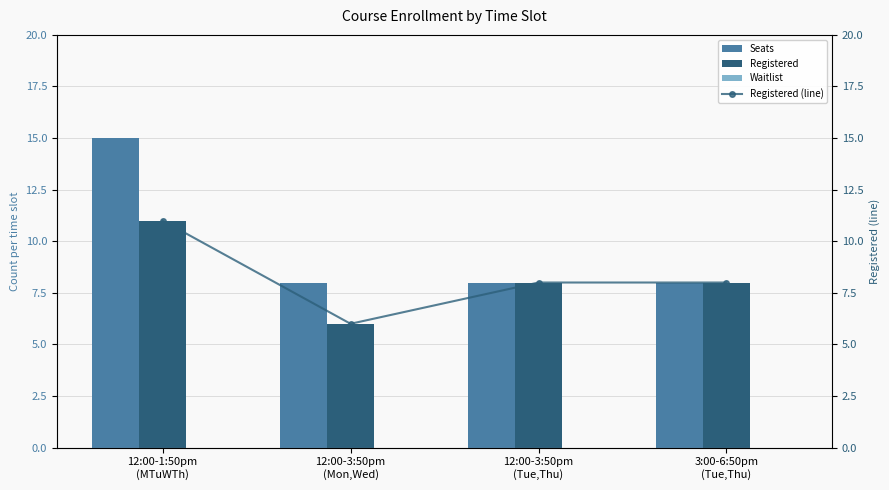

Is the value of Registered (line) at 12:00-3:50pm
(Mon,Wed) greater than the value of Registered at 12:00-3:50pm
(Mon,Wed)?

No